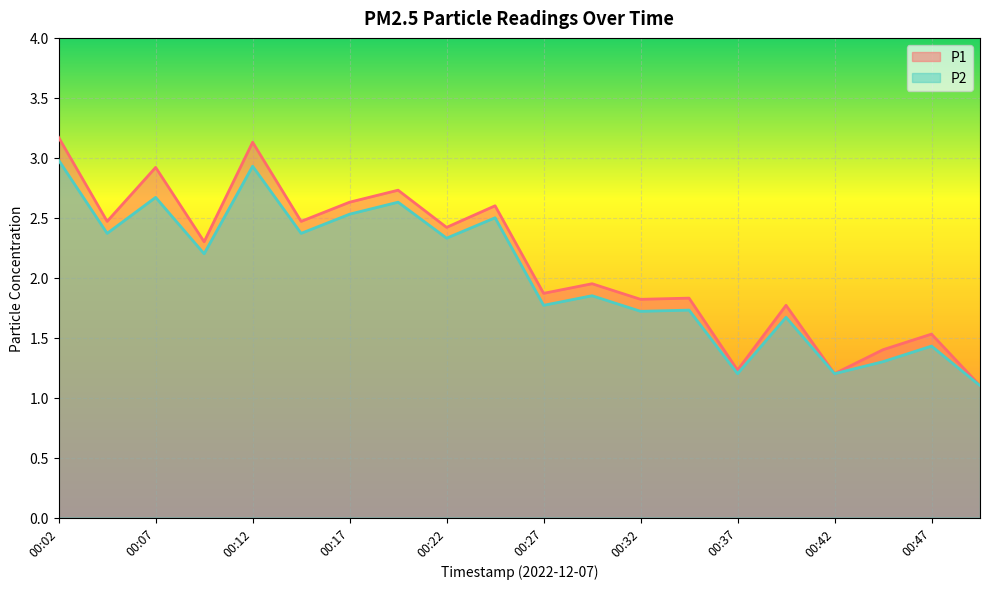

At which label does P1 first exceed 2?

00:02